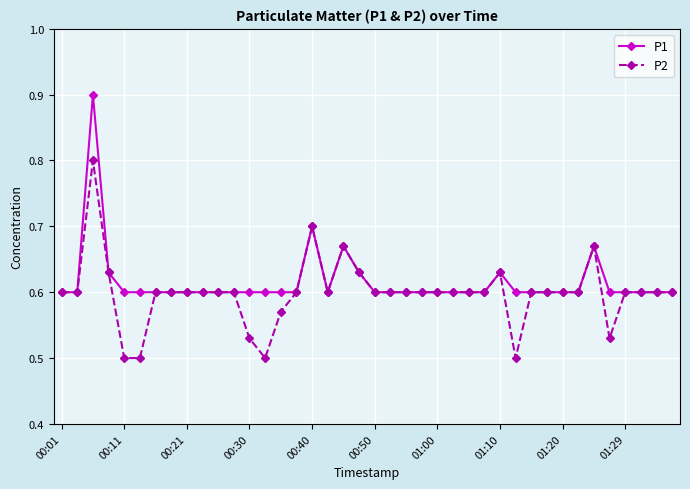

At how many categories does at least one series exceed 0?

40